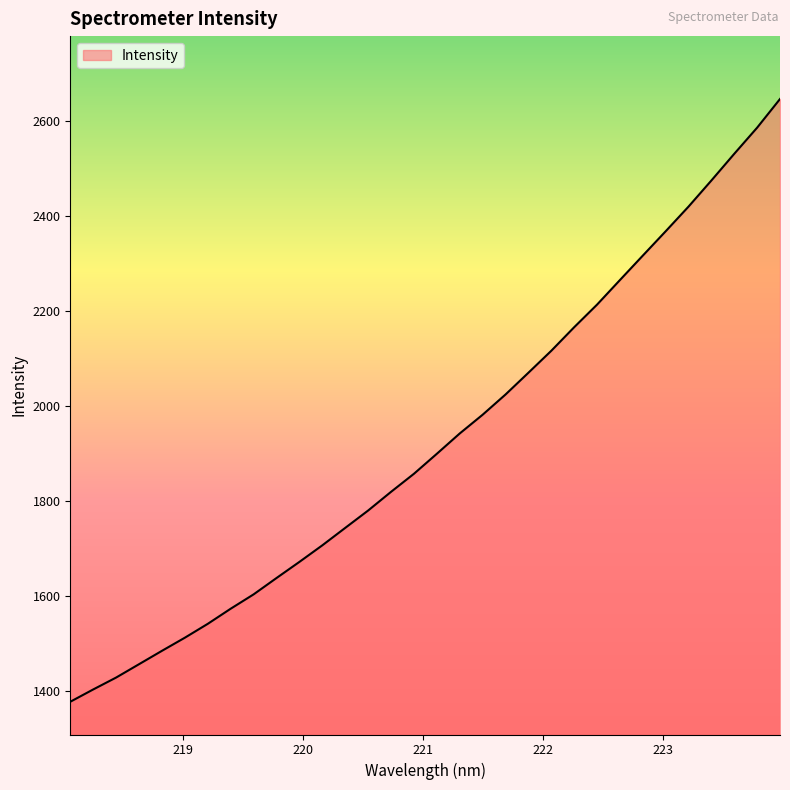

What is the greatest value displayed?

2647.1